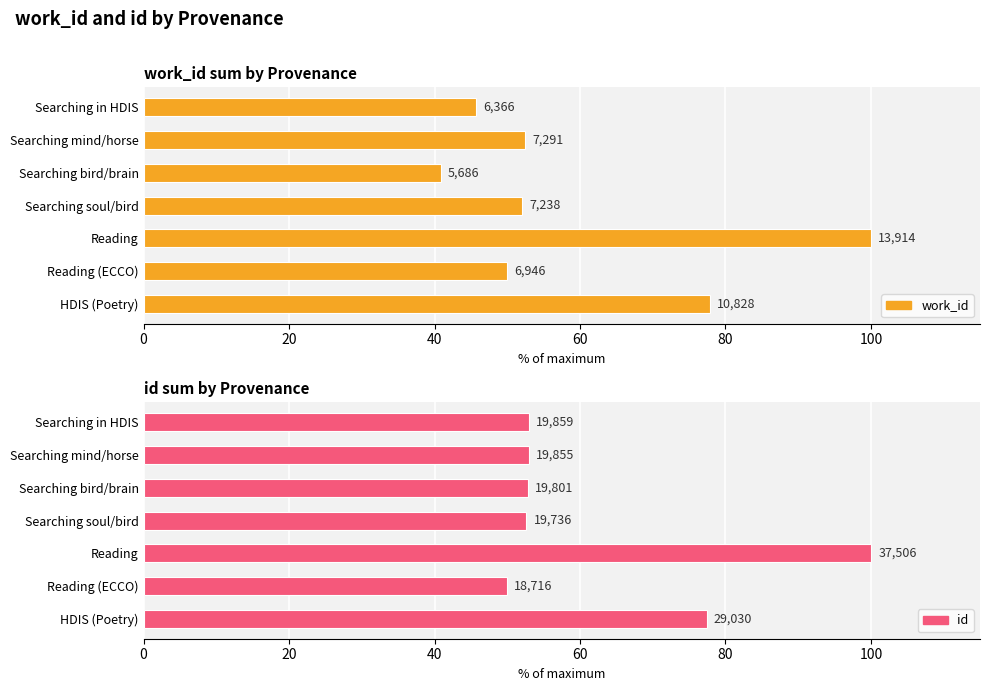

The value of work_id at Searching in HDIS is 72.7. True or false?

False